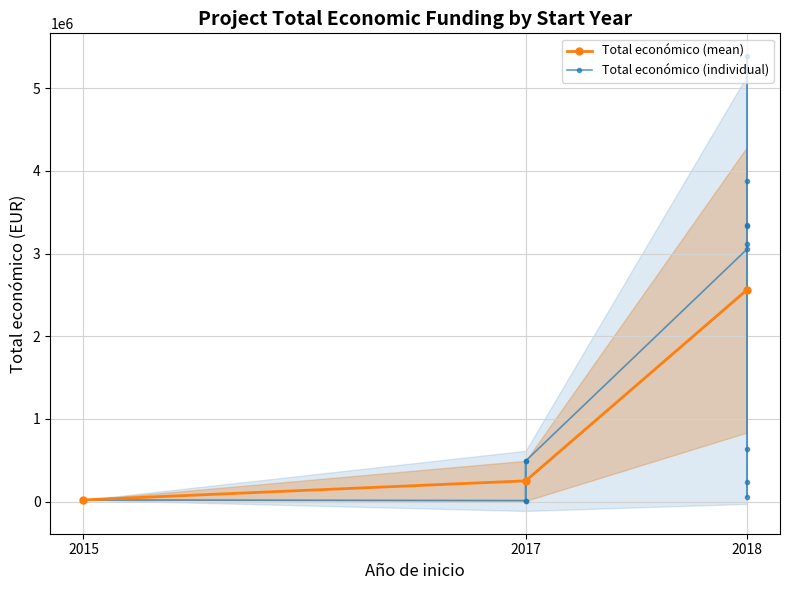

Which category has the lowest value across all series?

2017